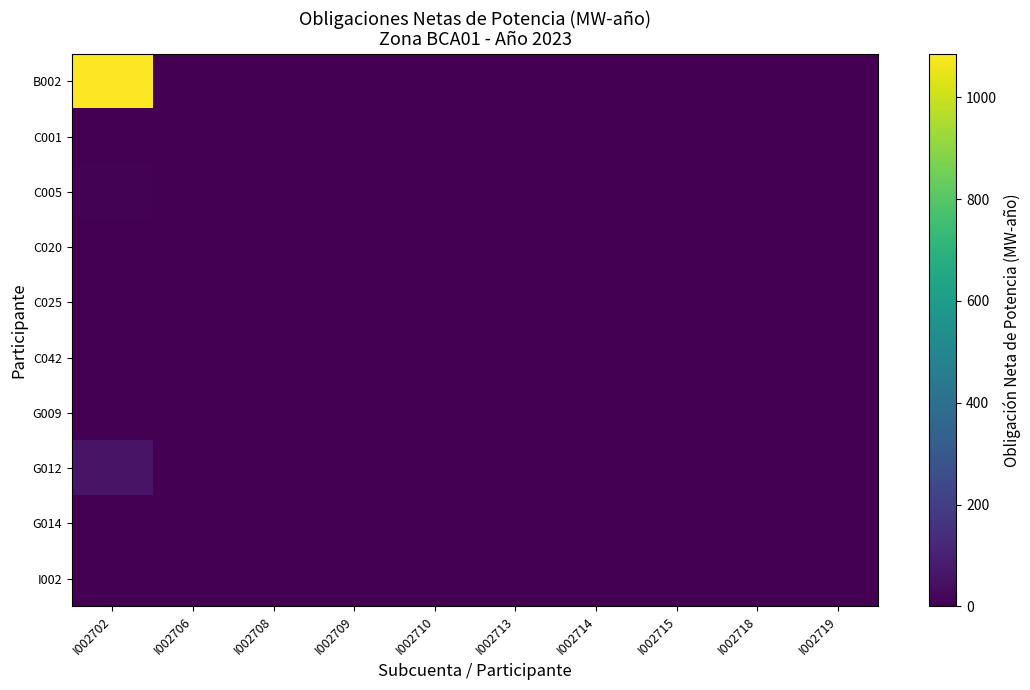

Reading left to right, extract all data points from this chart.

B002: I002702=1085.4	I002706=0.0	I002708=0.0	I002709=0.0	I002710=0.0	I002713=0.0	I002714=0.0	I002715=0.0	I002718=0.0	I002719=0.0
C001: I002702=0.0	I002706=0.0	I002708=0.0	I002709=0.0	I002710=0.0	I002713=0.0	I002714=0.0	I002715=0.0	I002718=0.0	I002719=0.0
C005: I002702=8.1	I002706=0.0	I002708=0.0	I002709=0.0	I002710=0.0	I002713=0.0	I002714=0.0	I002715=0.0	I002718=0.0	I002719=0.0
C020: I002702=0.0	I002706=0.0	I002708=0.0	I002709=0.0	I002710=0.0	I002713=0.0	I002714=0.0	I002715=0.0	I002718=0.0	I002719=0.0
C025: I002702=4.2	I002706=0.0	I002708=0.0	I002709=0.0	I002710=0.0	I002713=0.0	I002714=0.0	I002715=0.0	I002718=0.0	I002719=0.0
C042: I002702=0.4	I002706=0.0	I002708=0.0	I002709=0.0	I002710=0.0	I002713=0.0	I002714=0.0	I002715=0.0	I002718=0.0	I002719=0.0
G009: I002702=0.0	I002706=0.0	I002708=0.0	I002709=0.0	I002710=0.0	I002713=0.0	I002714=0.0	I002715=0.0	I002718=0.0	I002719=0.0
G012: I002702=56.8	I002706=0.0	I002708=0.0	I002709=0.0	I002710=0.0	I002713=0.0	I002714=0.0	I002715=0.0	I002718=0.0	I002719=0.0
G014: I002702=0.0	I002706=0.0	I002708=0.0	I002709=0.0	I002710=0.0	I002713=0.0	I002714=0.0	I002715=0.0	I002718=0.0	I002719=0.0
I002: I002702=0.1	I002706=0.8	I002708=0.0	I002709=0.1	I002710=0.0	I002713=2.0	I002714=1.3	I002715=0.0	I002718=0.0	I002719=0.0